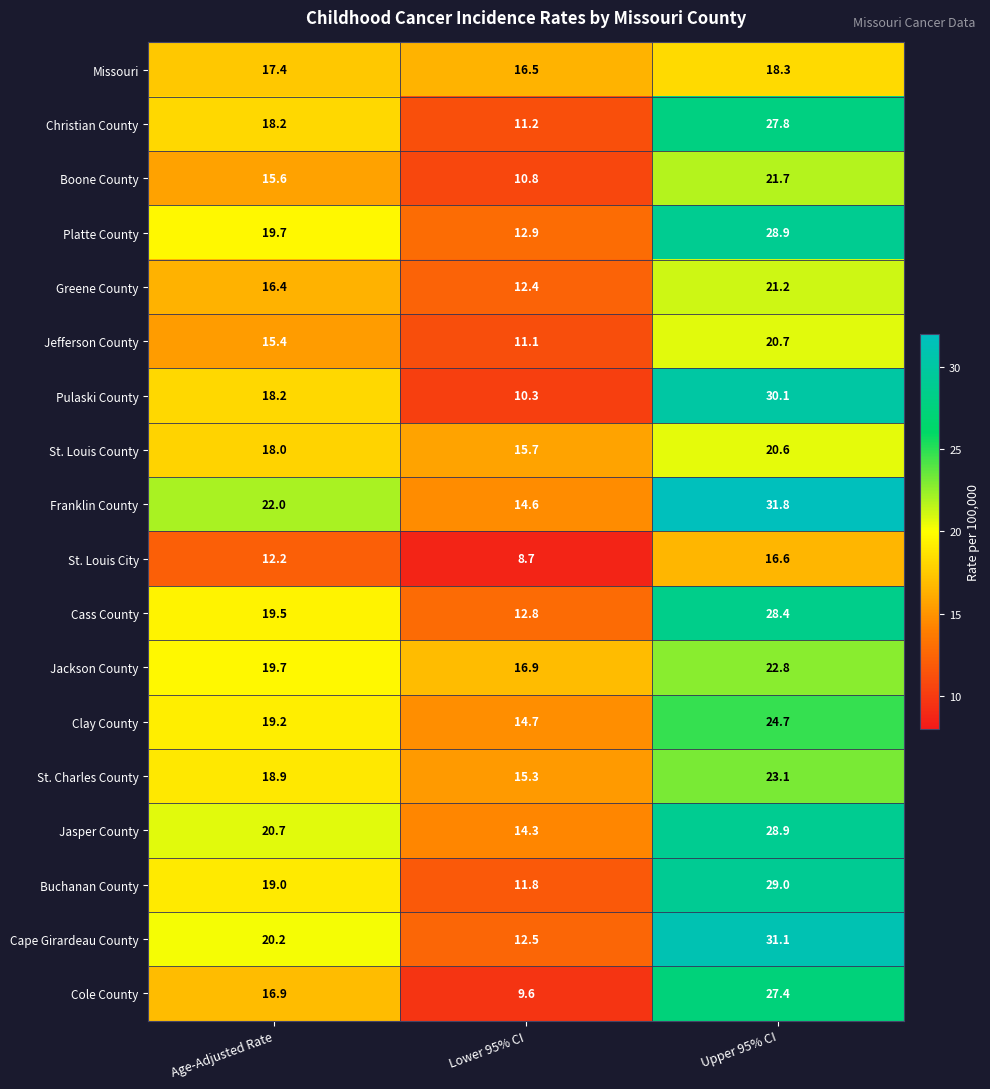

Which series has the largest total across all categories?

Franklin County